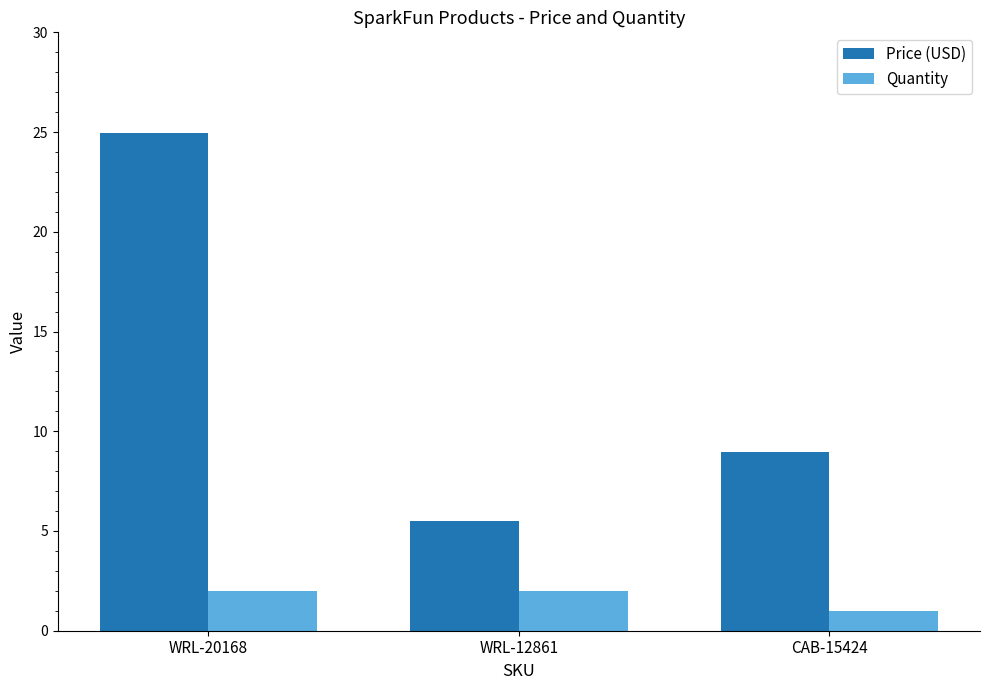

At CAB-15424, list the series in order from largest to smallest.

Price (USD), Quantity